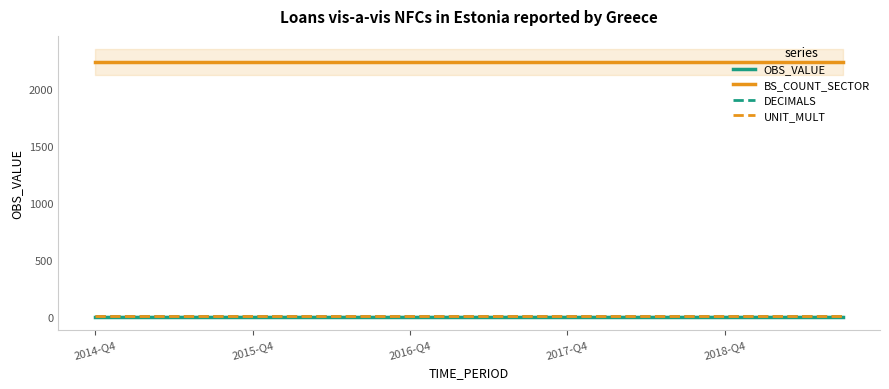

Is it true that BS_COUNT_SECTOR equals 1062 at 2018-Q4?

False